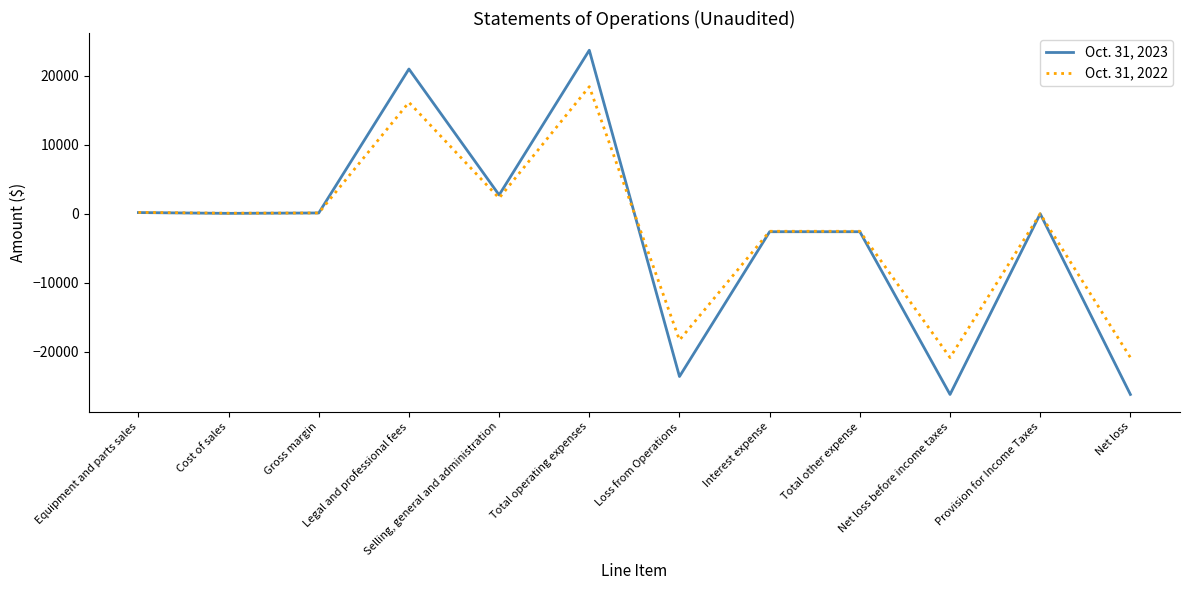

Where does the Oct. 31, 2023 series first go above 59?

Equipment and parts sales